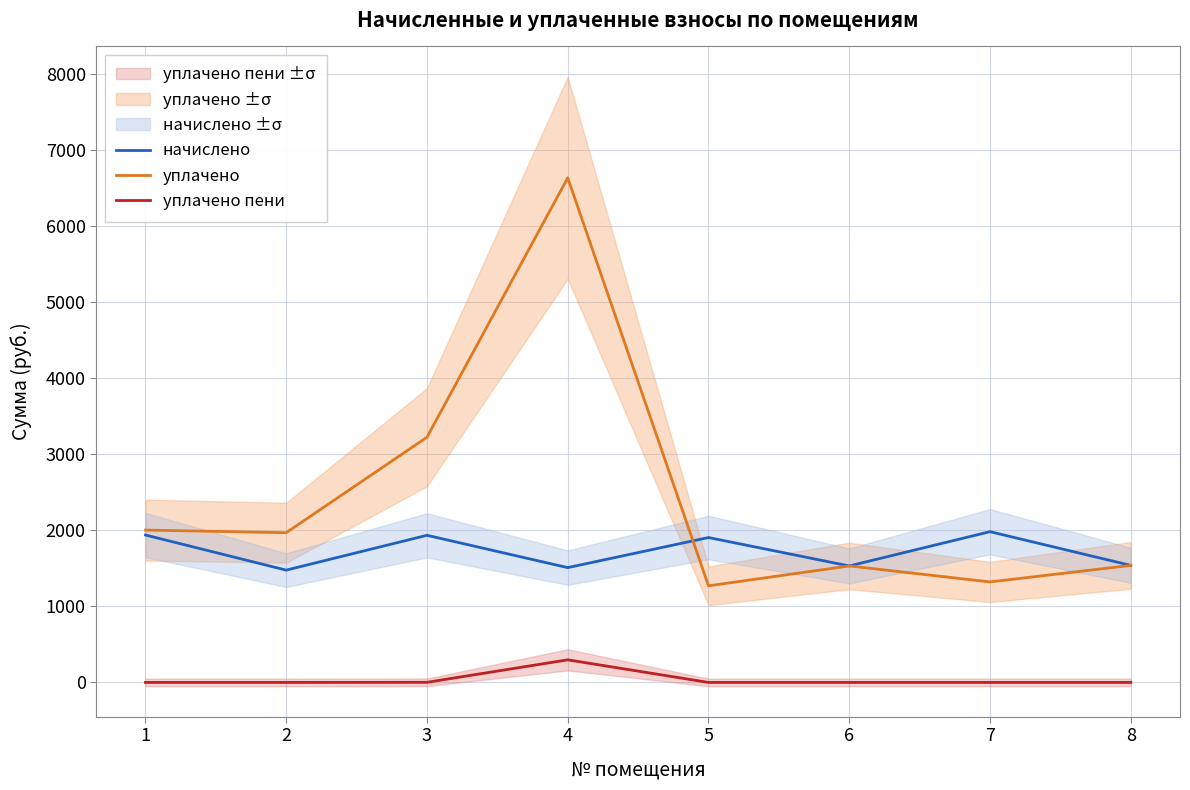

Does the chart have visible grid lines?

Yes